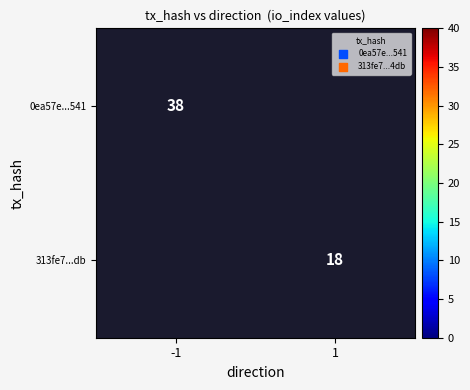

True or false: 313fe7...db has a value of 27 at 1.

False